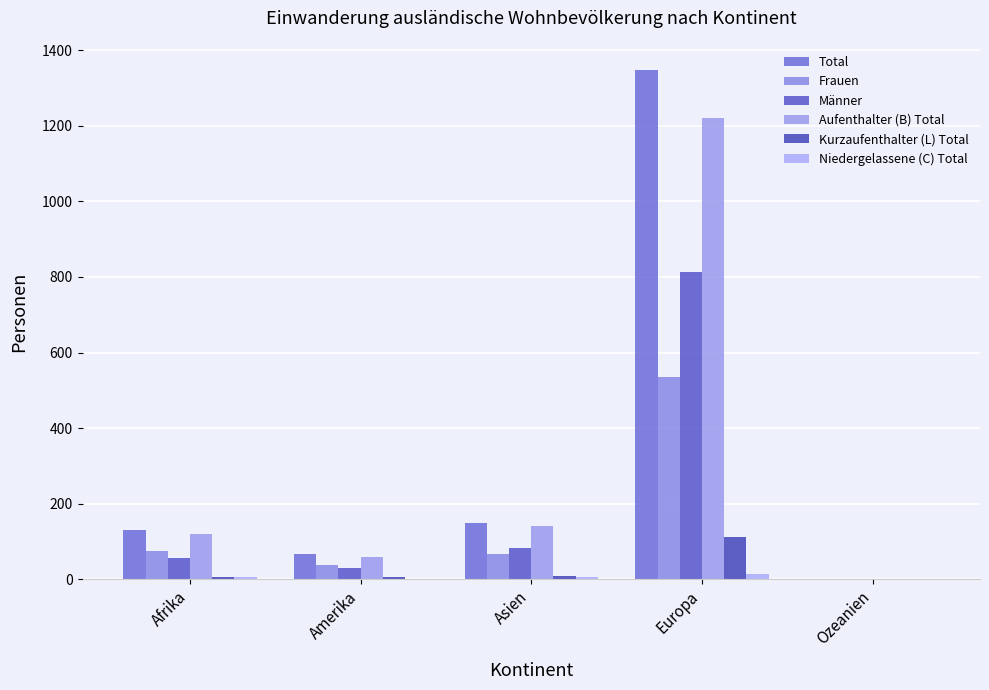

How many distinct data groups are displayed?

6